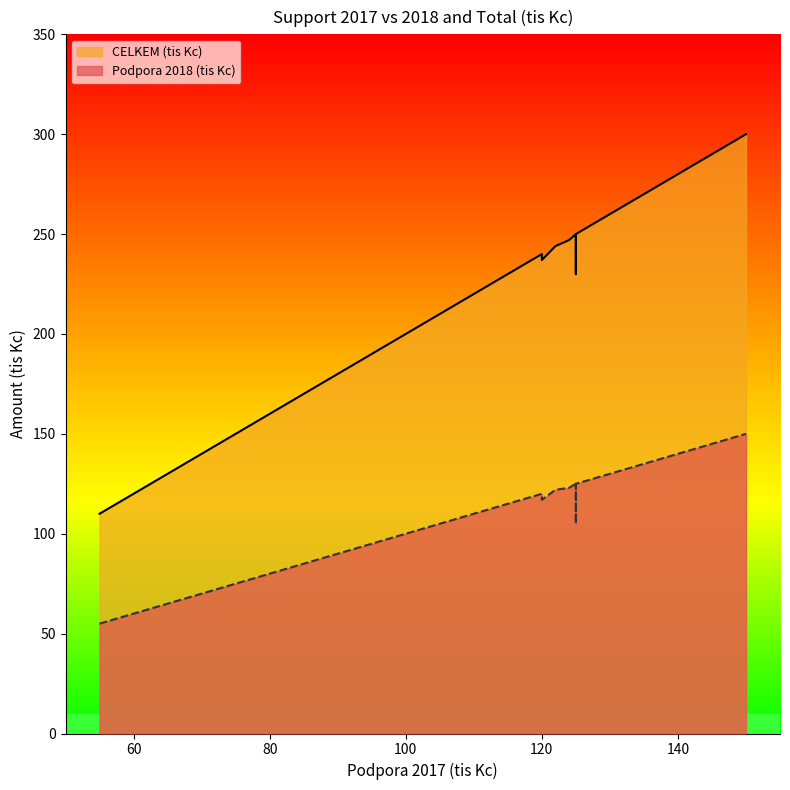

How many values in the CELKEM (tis Kc) series are below 250?

9